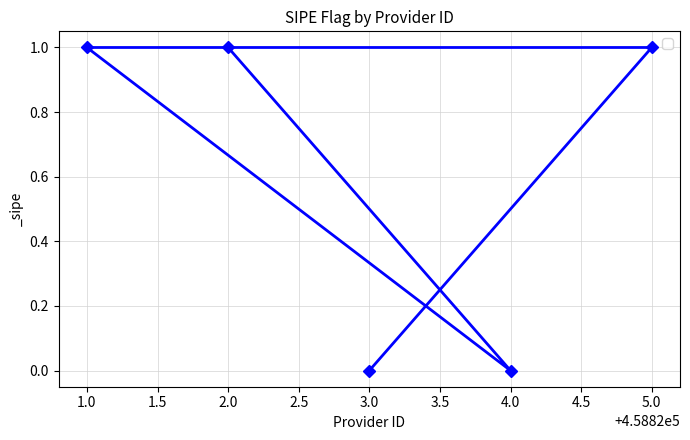

What is the sum of all values?

3